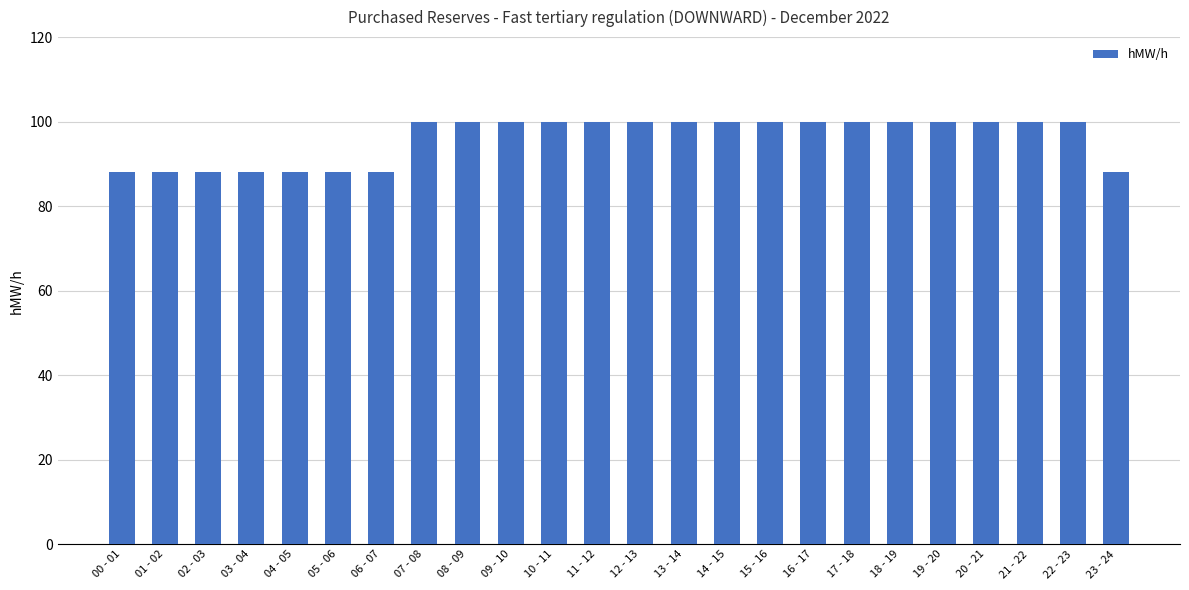

Approximately how many times larger is the value at 03 - 04 compared to 08 - 09?

0.9